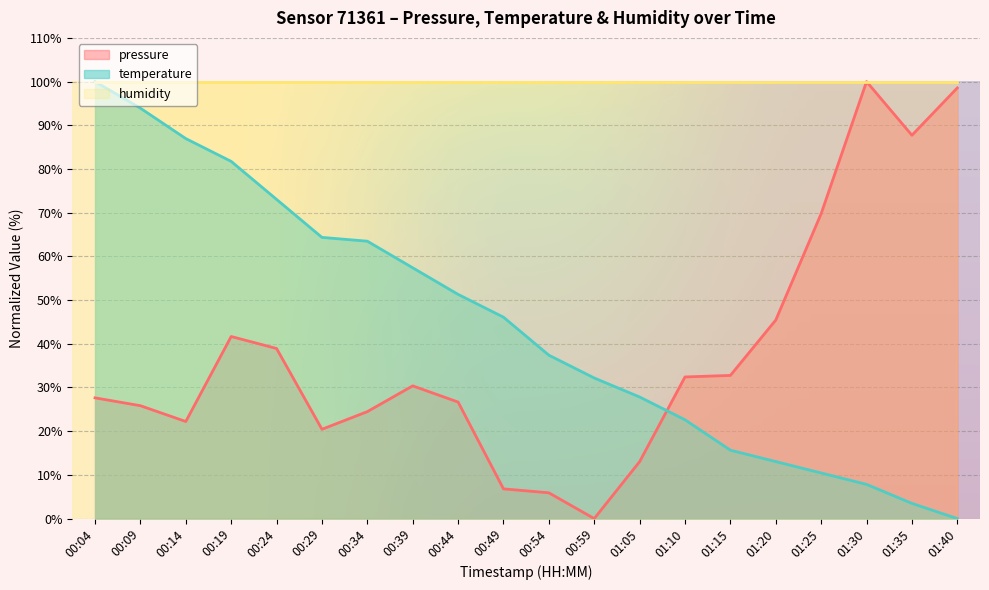

At how many categories does at least one series exceed 9?

20